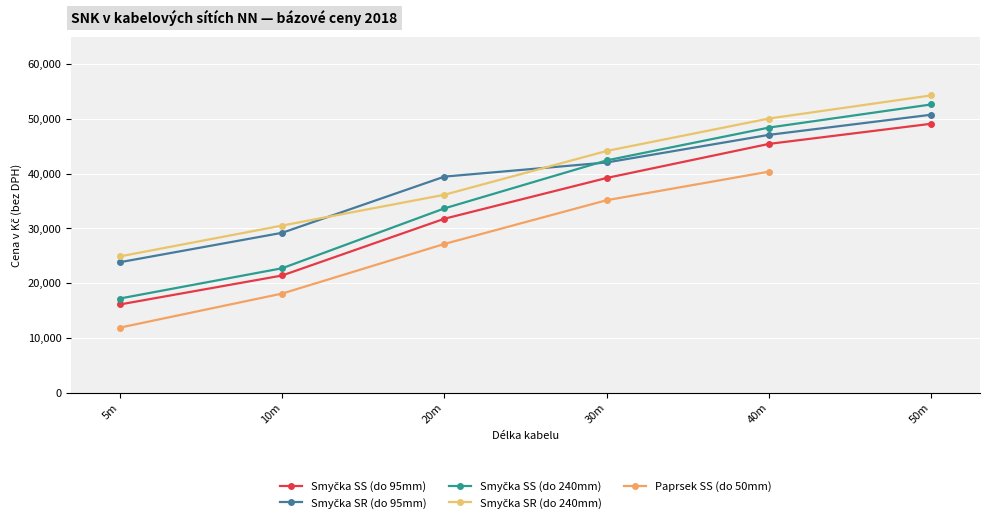

The Smyčka SR (do 240mm) series shows 23487.9 at 50m. True or false?

False